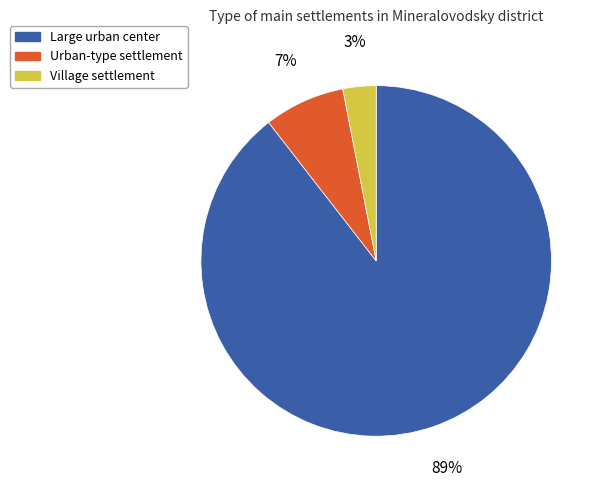

To the nearest percent, what is the average slice percentage?

33%